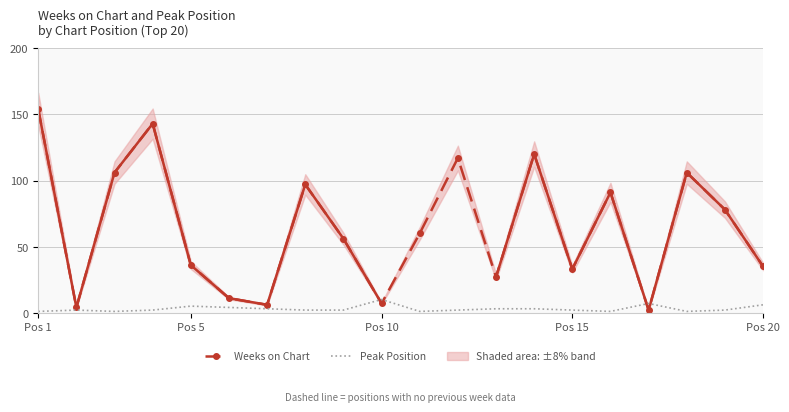

Is the value of Weeks on Chart at 13 greater than the value of Peak Position at Pos 10?

Yes